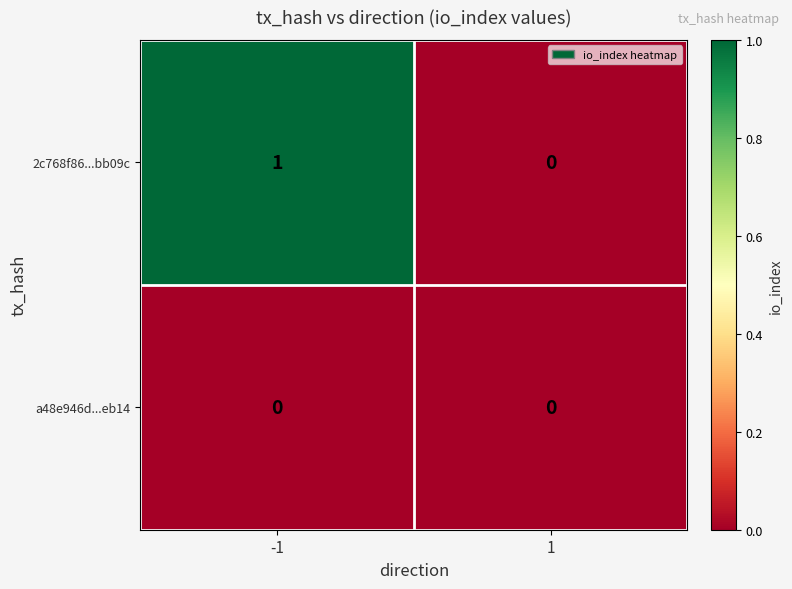

True or false: a48e946d...eb14 has a value of 0 at -1.

True